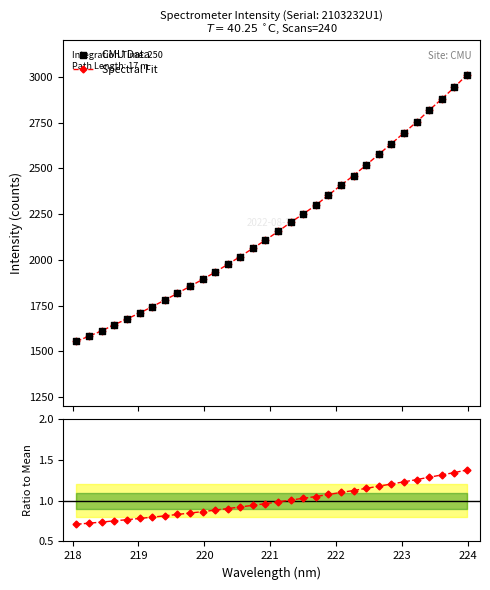

Which series reaches the minimum Y coordinate?

Ratio to mean